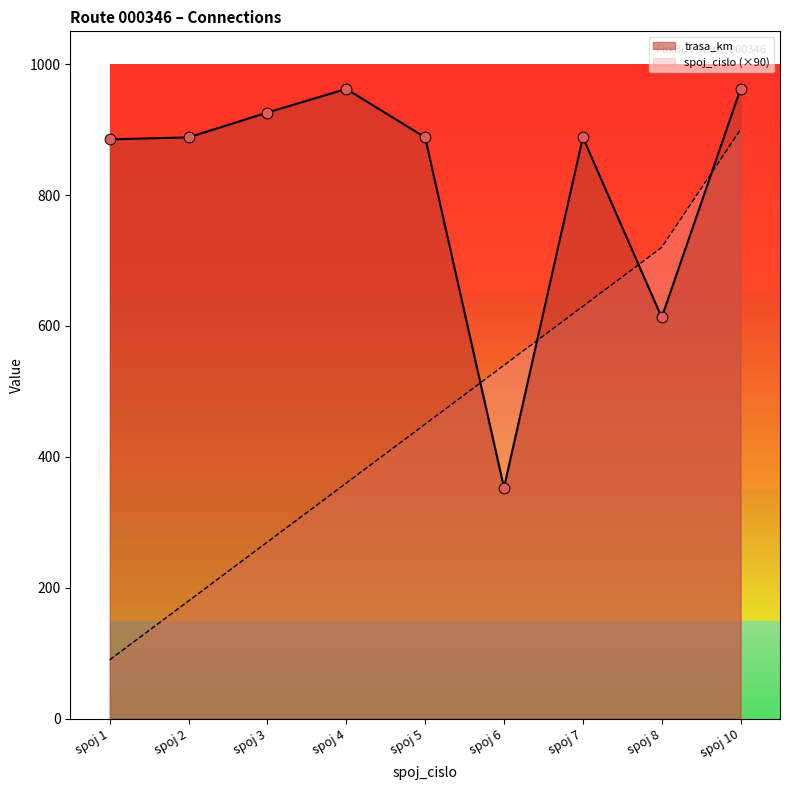

Which series reaches the minimum Y coordinate?

spoj_cislo